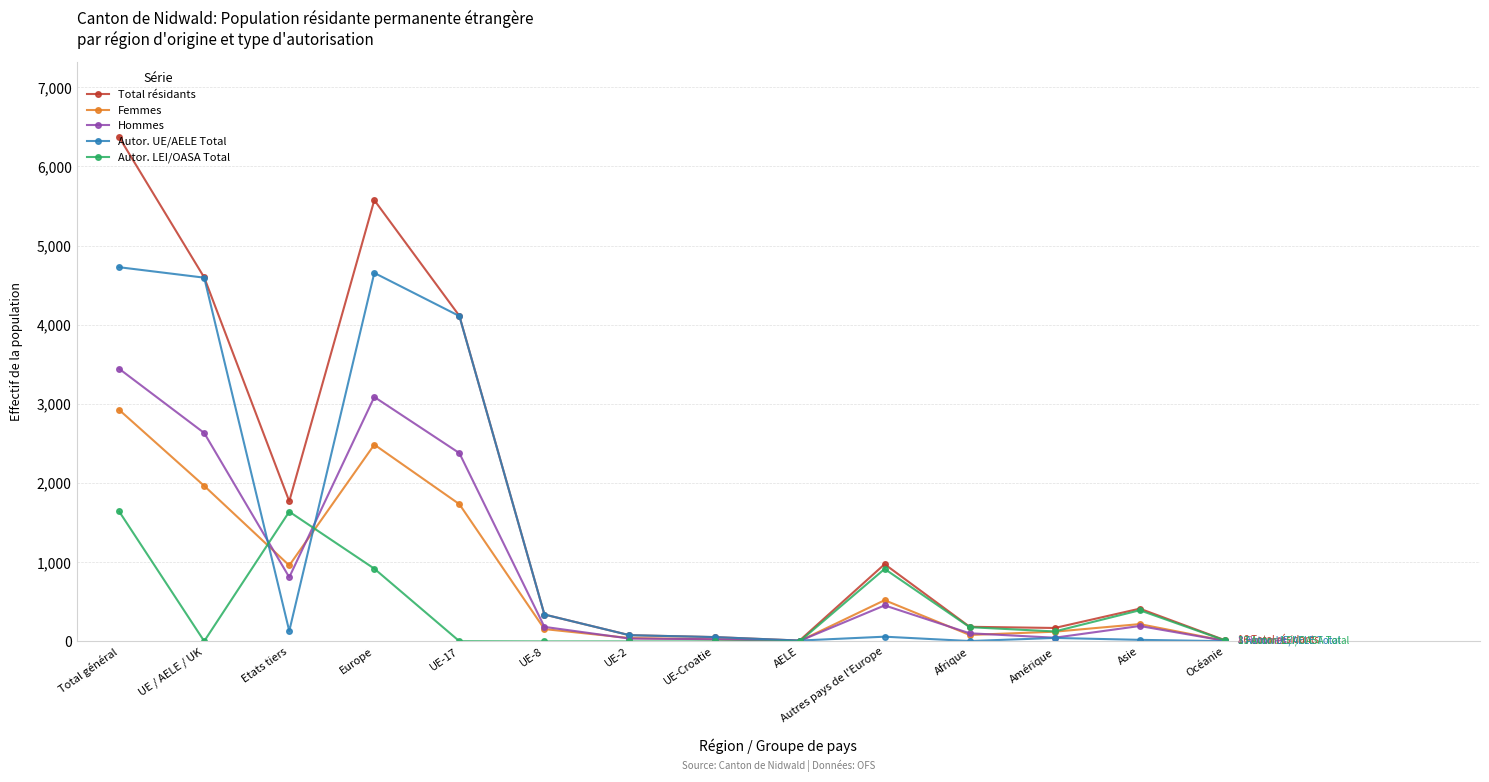

What is the maximum value for Hommes?

3444